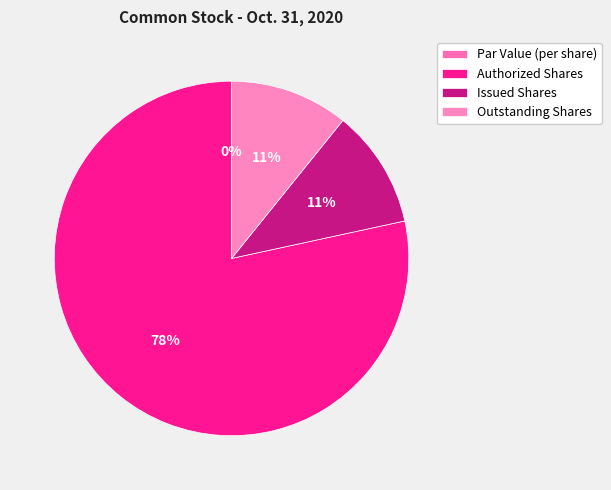

How many slices are in this pie chart?

4